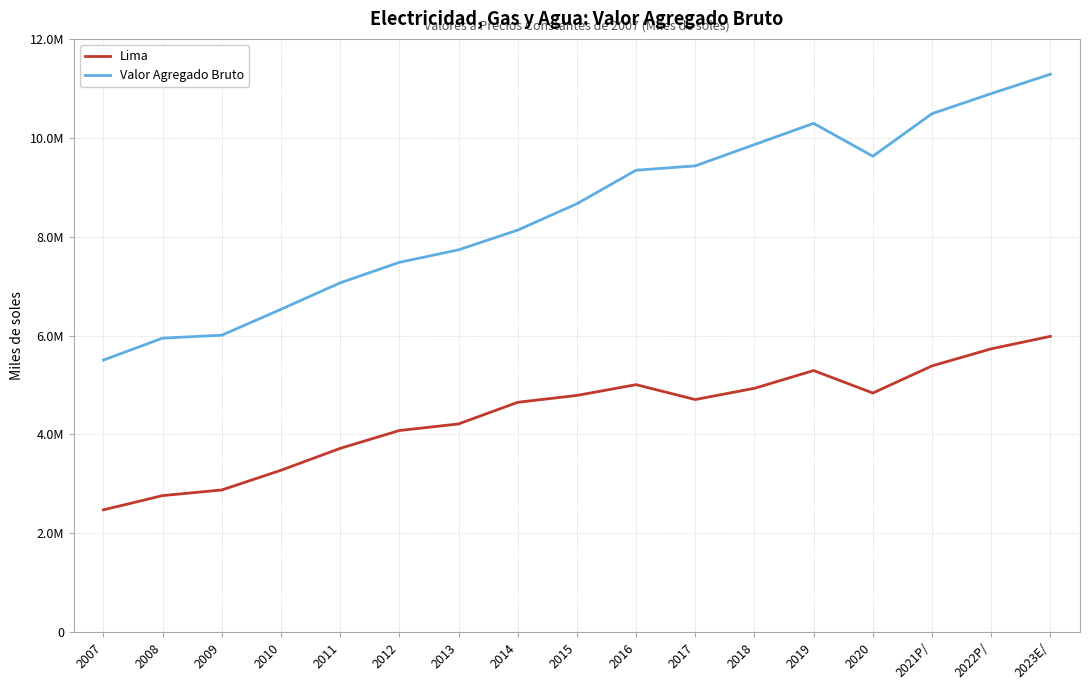

At which category does Lima reach its first local peak?

2016